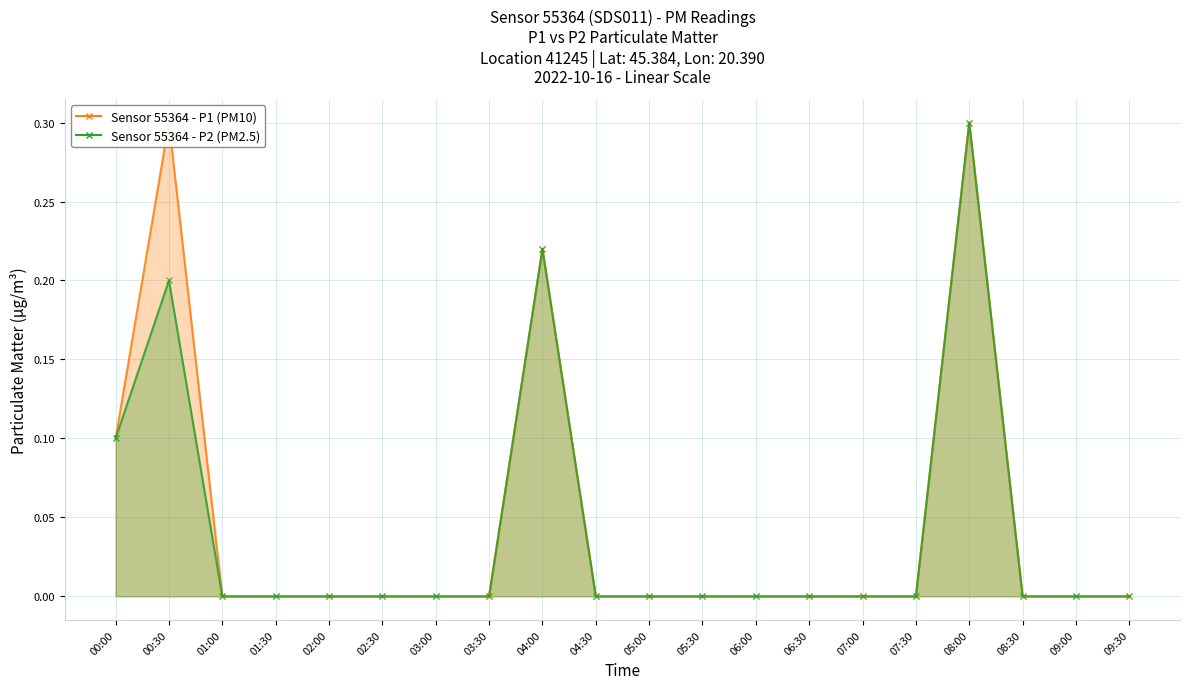

True or false: P1 and P2 intersect in this chart.

False